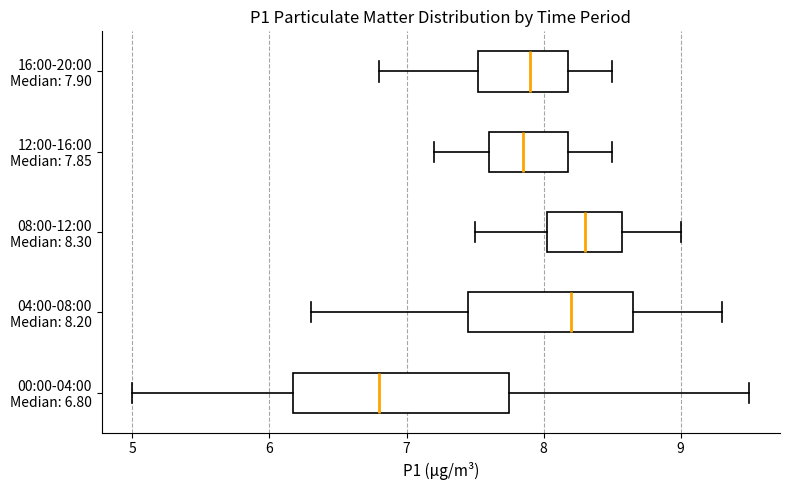

Reading bottom to top, read every box against the x-axis: the position of its median line, the range the box covers, and the ends of its whiskers. The values are not printed on the chart, so give them approximately, as read against the axis.

00:00-04:00 Median: 6.80: median 6.8, box 6.2 to 7.8, whiskers 5.0 to 9.5
04:00-08:00 Median: 8.20: median 8.2, box 7.5 to 8.7, whiskers 6.3 to 9.3
08:00-12:00 Median: 8.30: median 8.3, box 8.0 to 8.6, whiskers 7.5 to 9.0
12:00-16:00 Median: 7.85: median 7.9, box 7.6 to 8.2, whiskers 7.2 to 8.5
16:00-20:00 Median: 7.90: median 7.9, box 7.5 to 8.2, whiskers 6.8 to 8.5